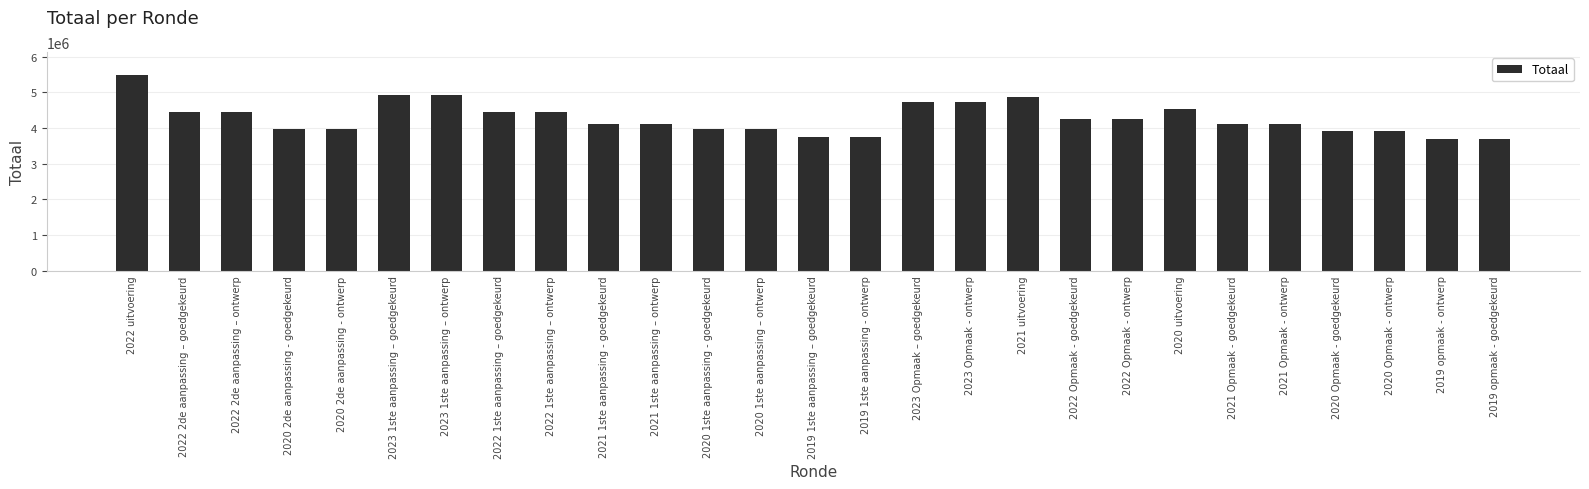

Approximately how many times larger is the value at 2022 2de aanpassing – goedgekeurd compared to 2023 1ste aanpassing – ontwerp?

0.9